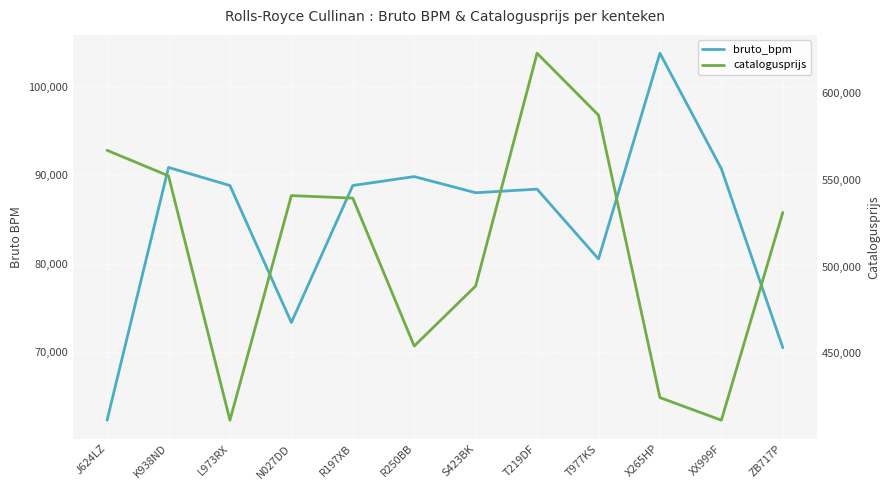

What is the difference between the maximum and minimum values in the catalogusprijs series?

211750